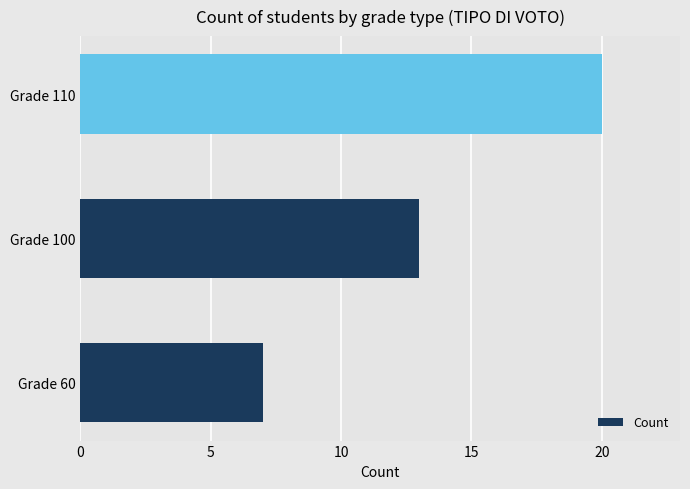

Rank the categories by value from lowest to highest.

Grade 60, Grade 100, Grade 110